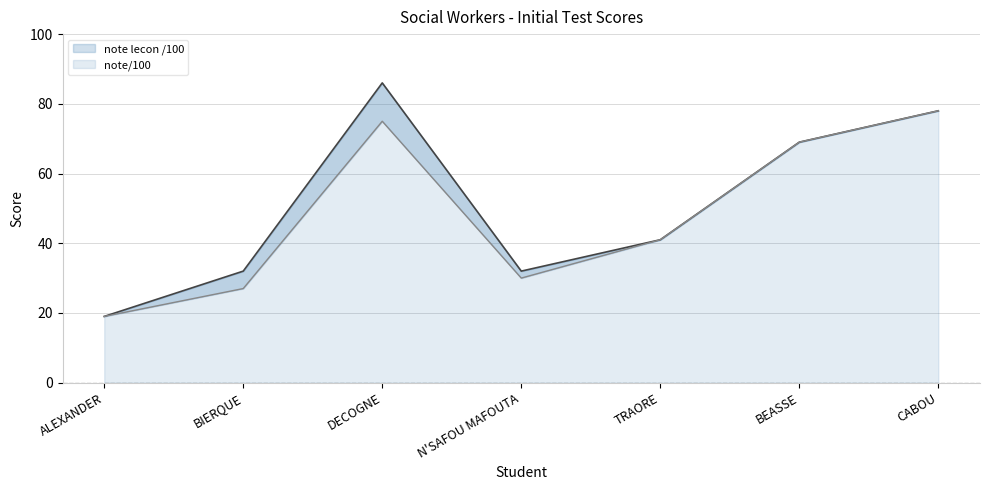

The value of note/100 at DECOGNE is 75. True or false?

True